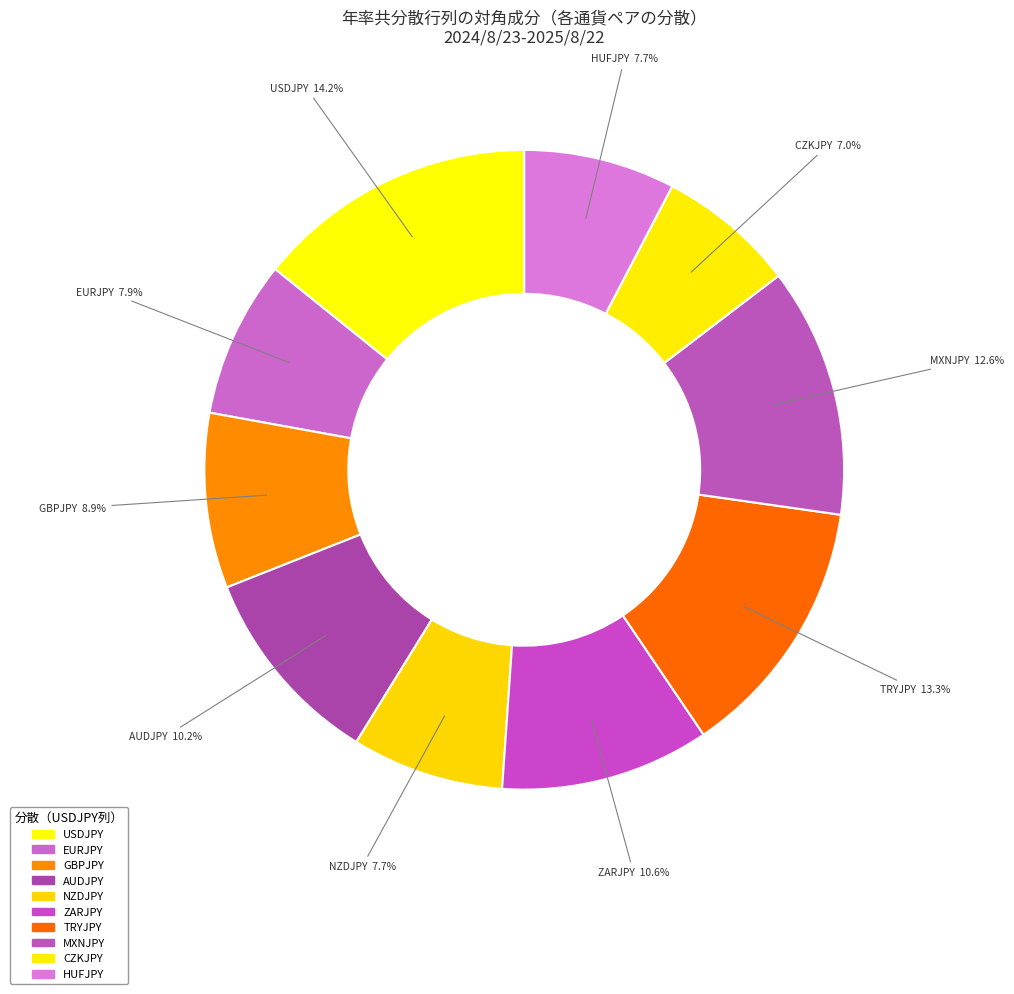

Count the number of slices in the pie.

10